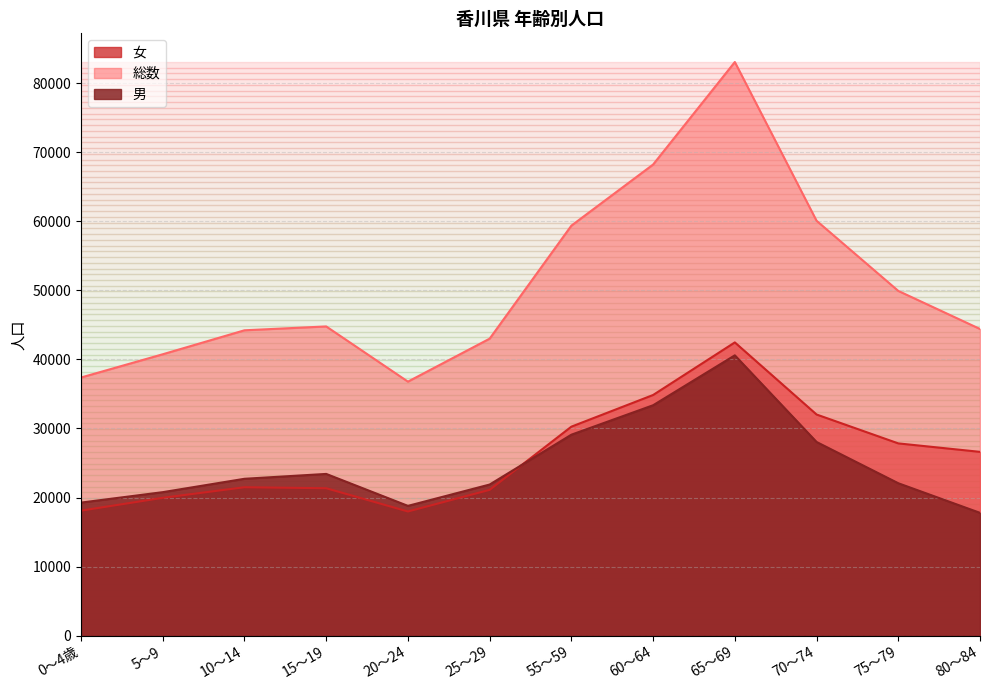

What position from the left is 5～9?

2